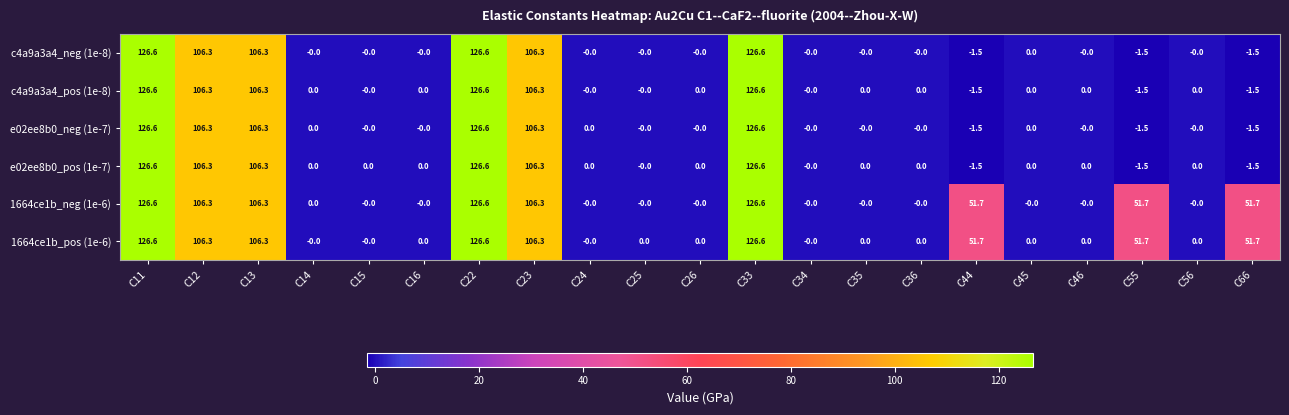

The c4a9a3a4_pos (1e-8) series shows -0.0 at C15. True or false?

True